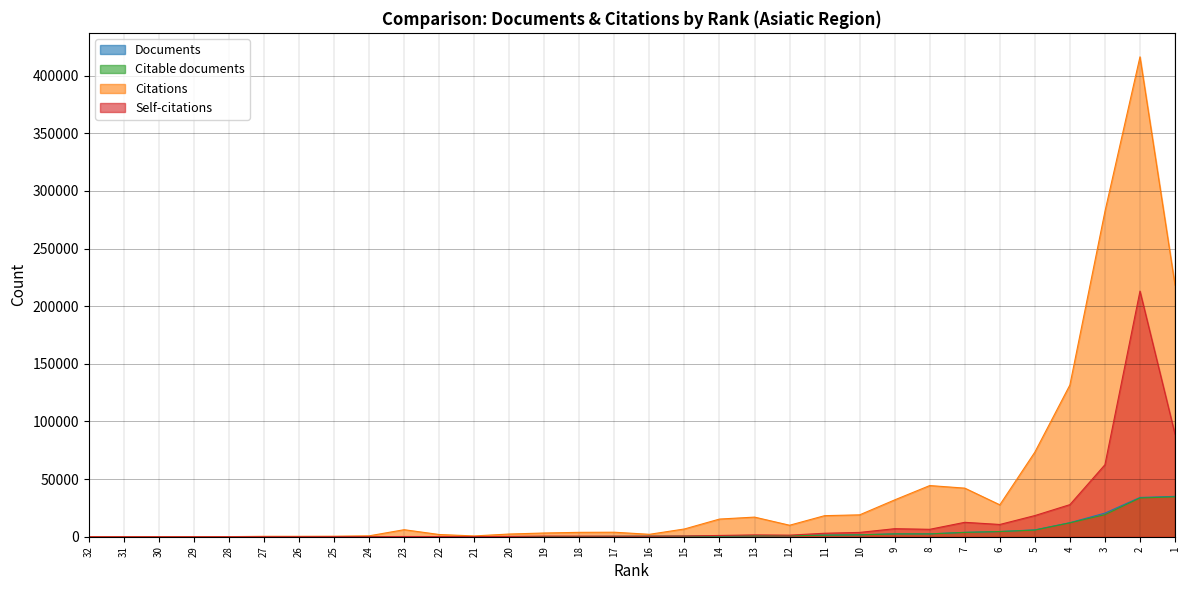

The Self-citations series shows 36 at 24. True or false?

True